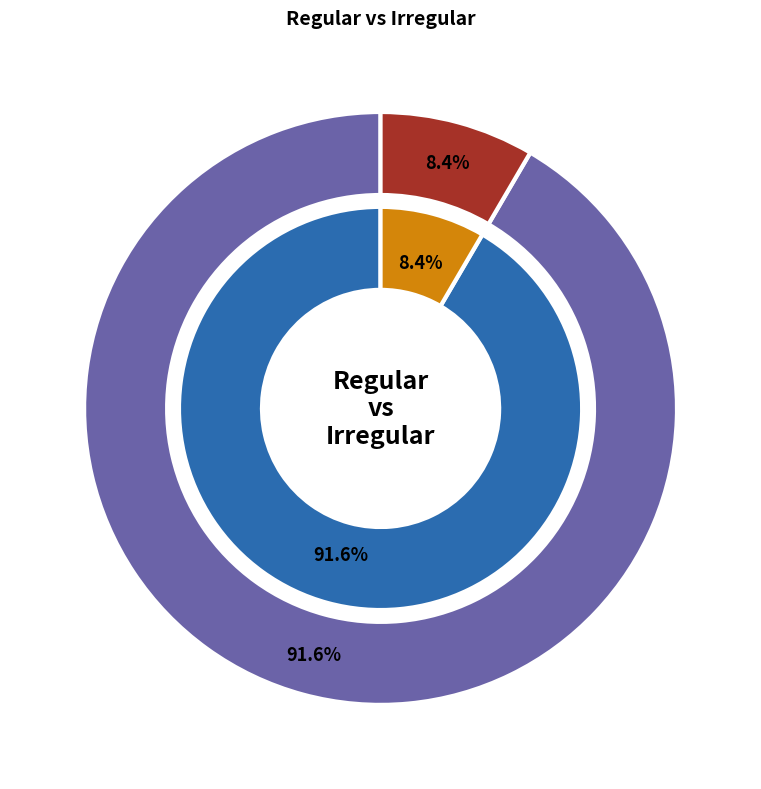

To the nearest percent, what percentage of the pie is Regular?

92%